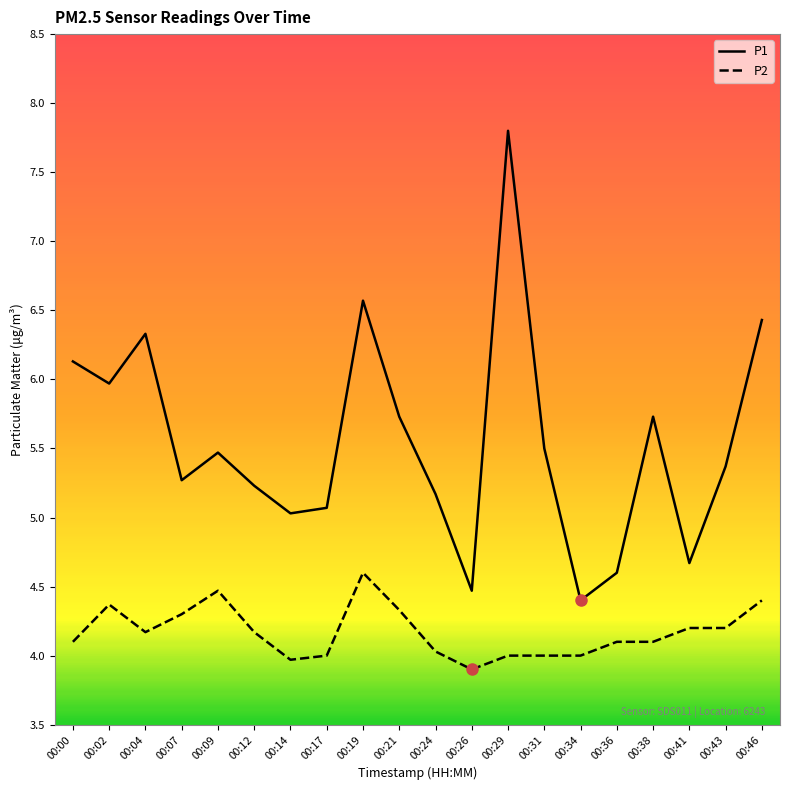

Which series changed the most between 00:00 and 00:14?

P1